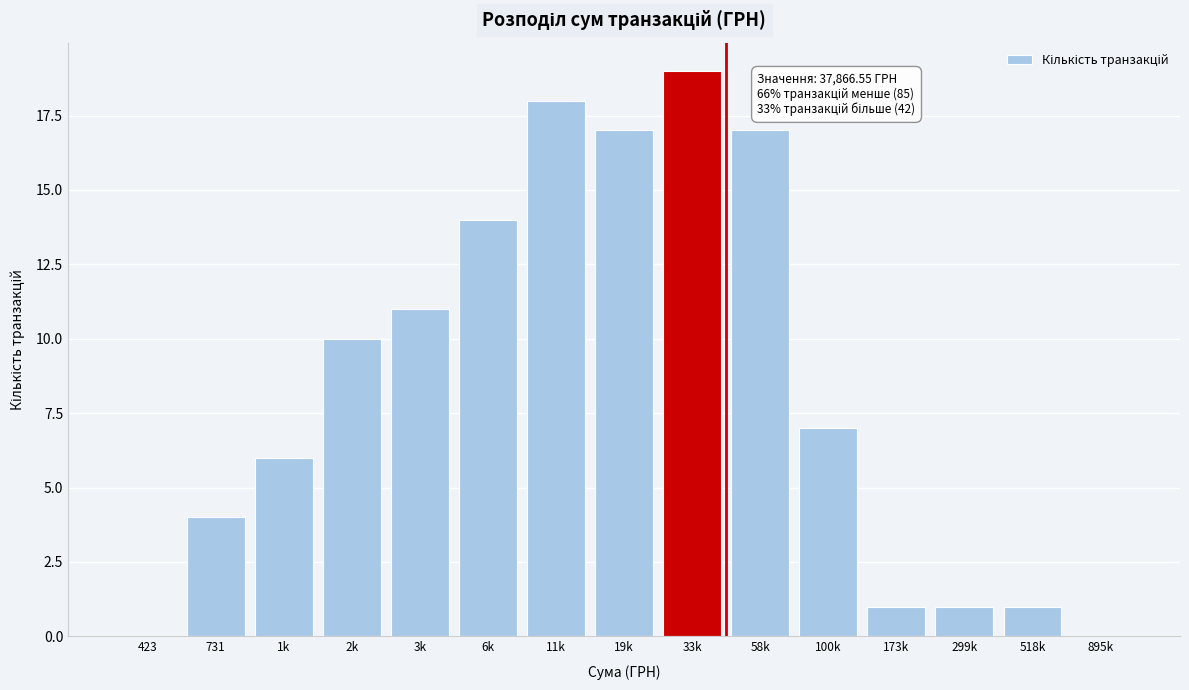

Reading left to right, list all the values displayed in this chart.

423=0	731=4	1k=6	2k=10	3k=11	6k=14	11k=18	19k=17	33k=19	58k=17	100k=7	173k=1	299k=1	518k=1	895k=0